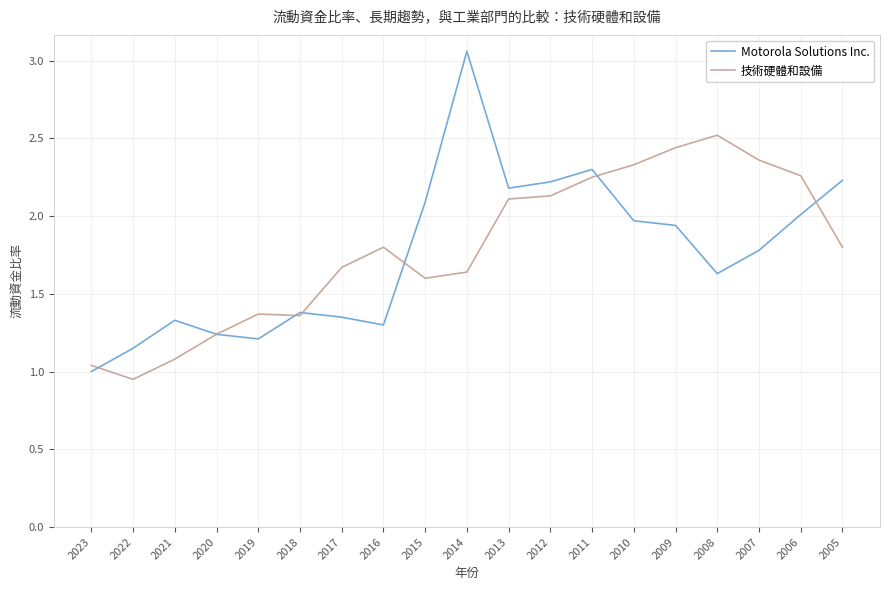

What are all the series names shown in the legend?

Motorola Solutions Inc., 技術硬體和設備